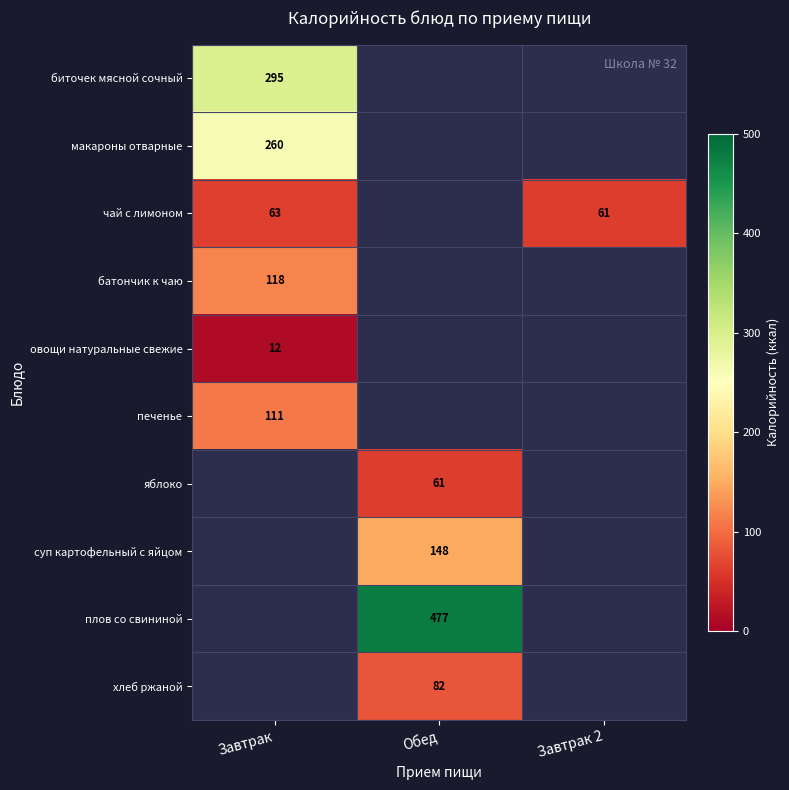

The value of овощи натуральные свежие at Завтрак is 12. True or false?

True